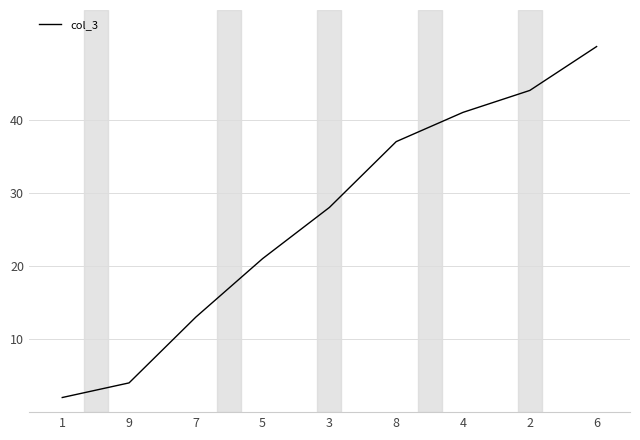

Rank the categories by value from lowest to highest.

1, 9, 7, 5, 3, 8, 4, 2, 6